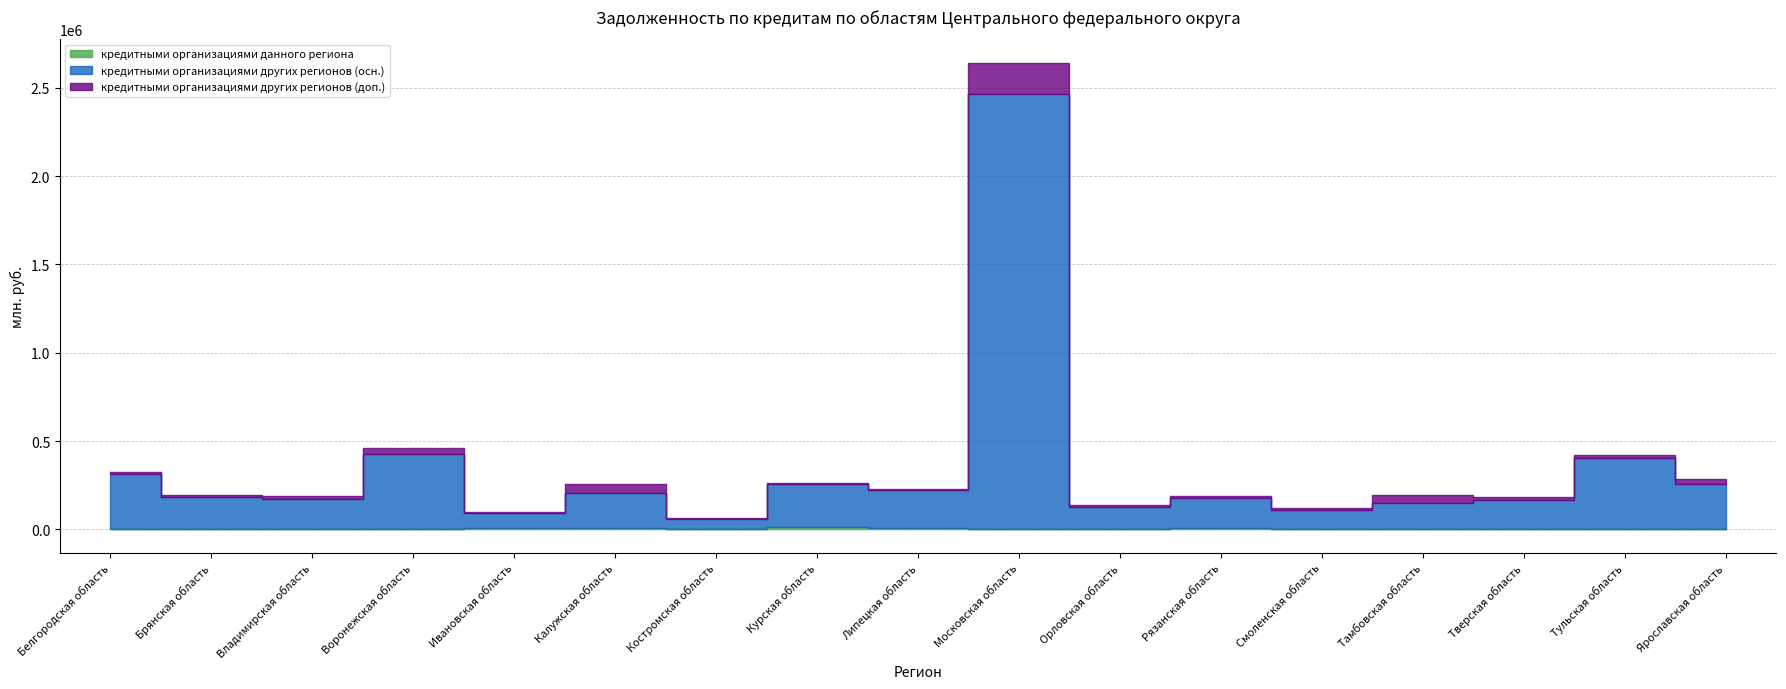

True or false: кредитными организациями других регионов (доп.) and кредитными организациями других регионов (осн.) intersect in this chart.

False